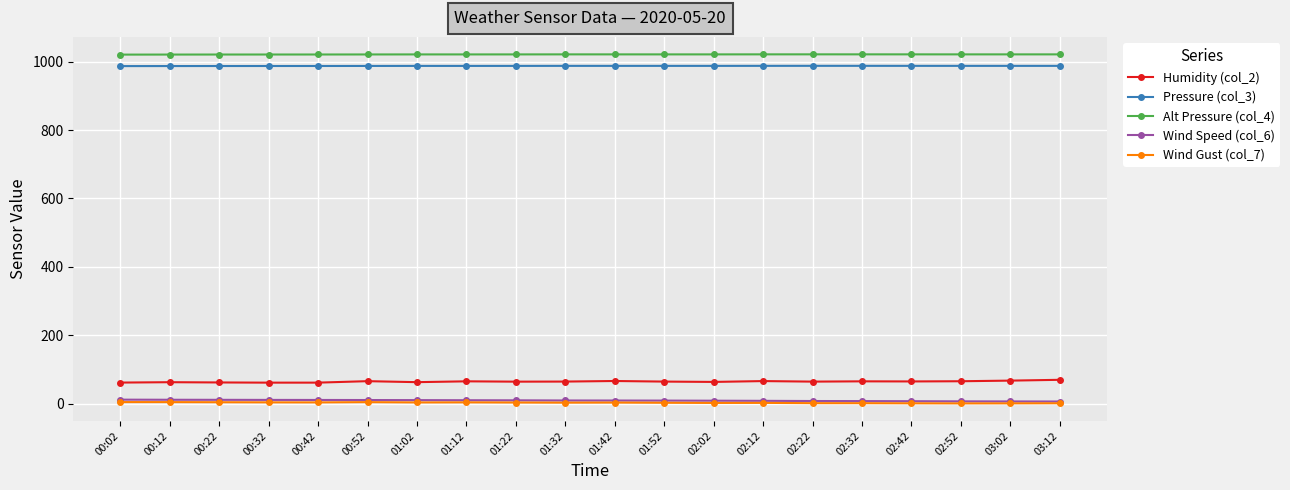

True or false: Humidity (col_2) has a value of 62.8 at 01:02.

True